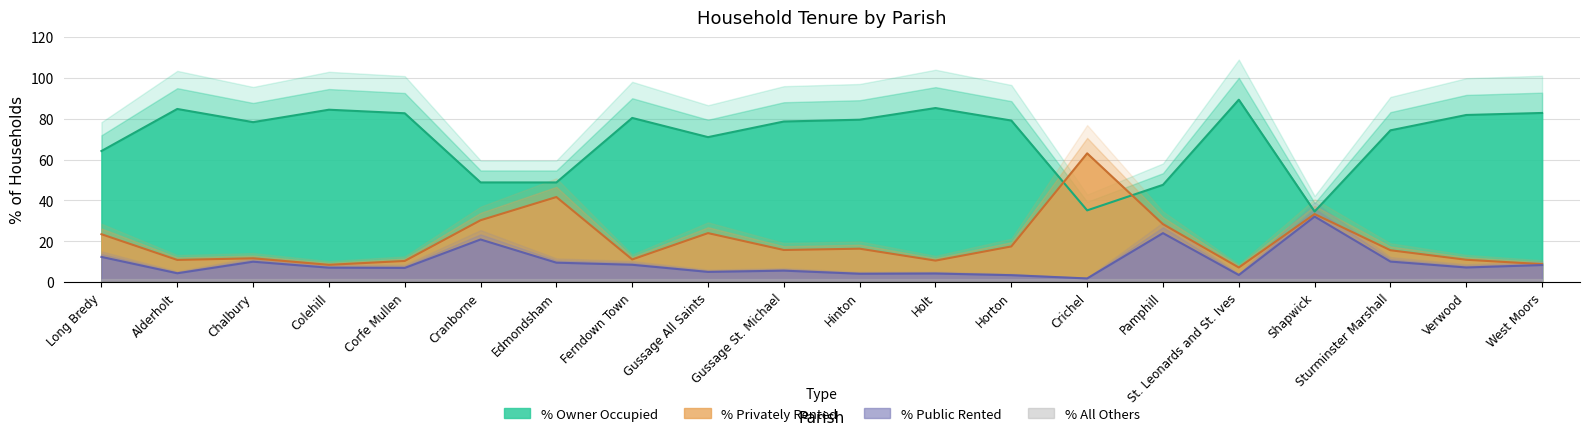

Between Gussage All Saints and St. Leonards and St. Ives, which series saw the biggest shift?

% of housholds owner occupied